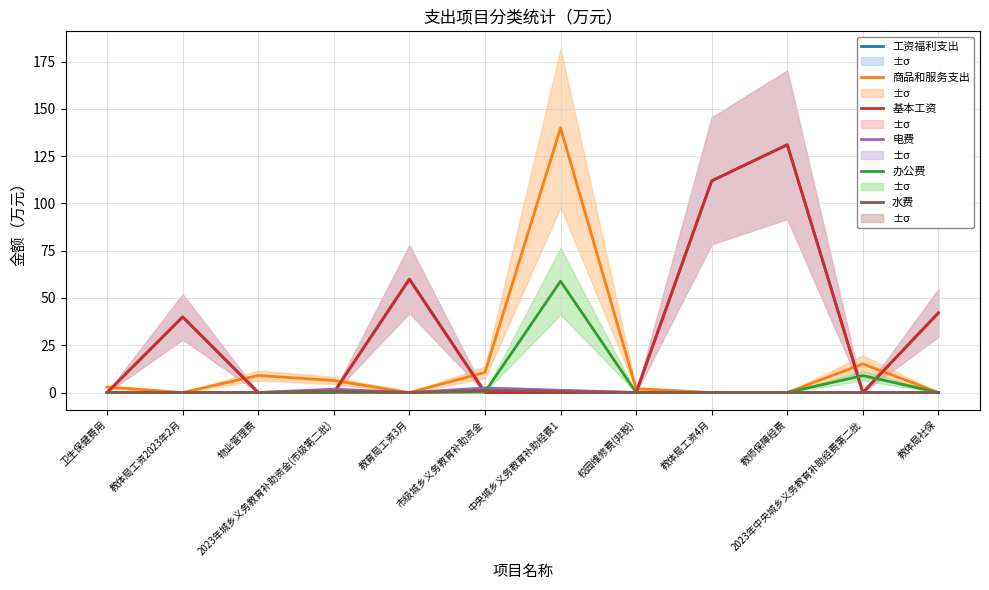

What is the label of the 12th point from the left?

教体局社保